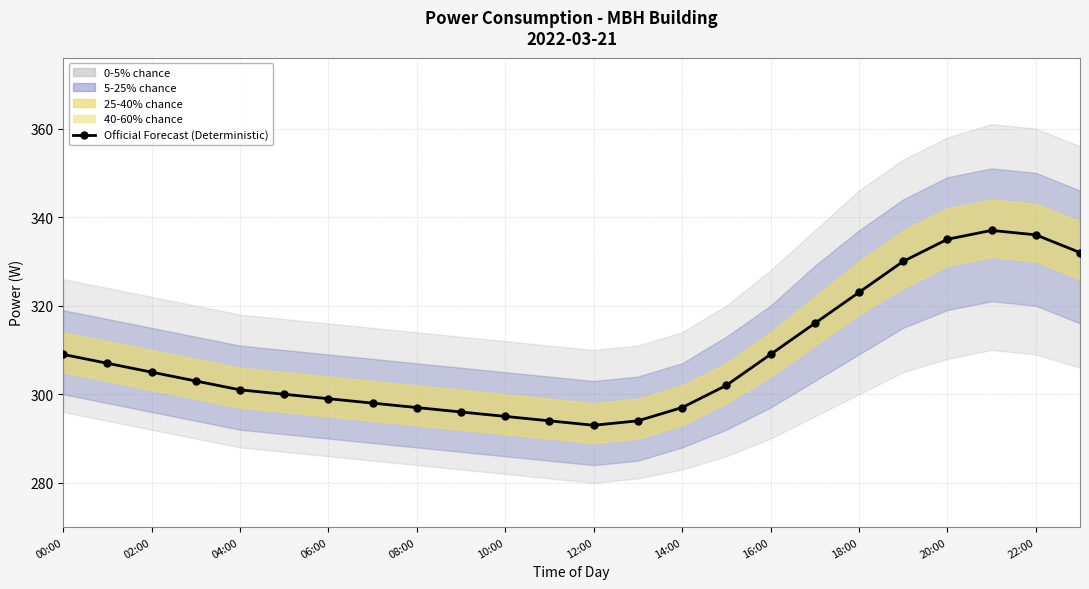

How many lines are shown in the chart?

1